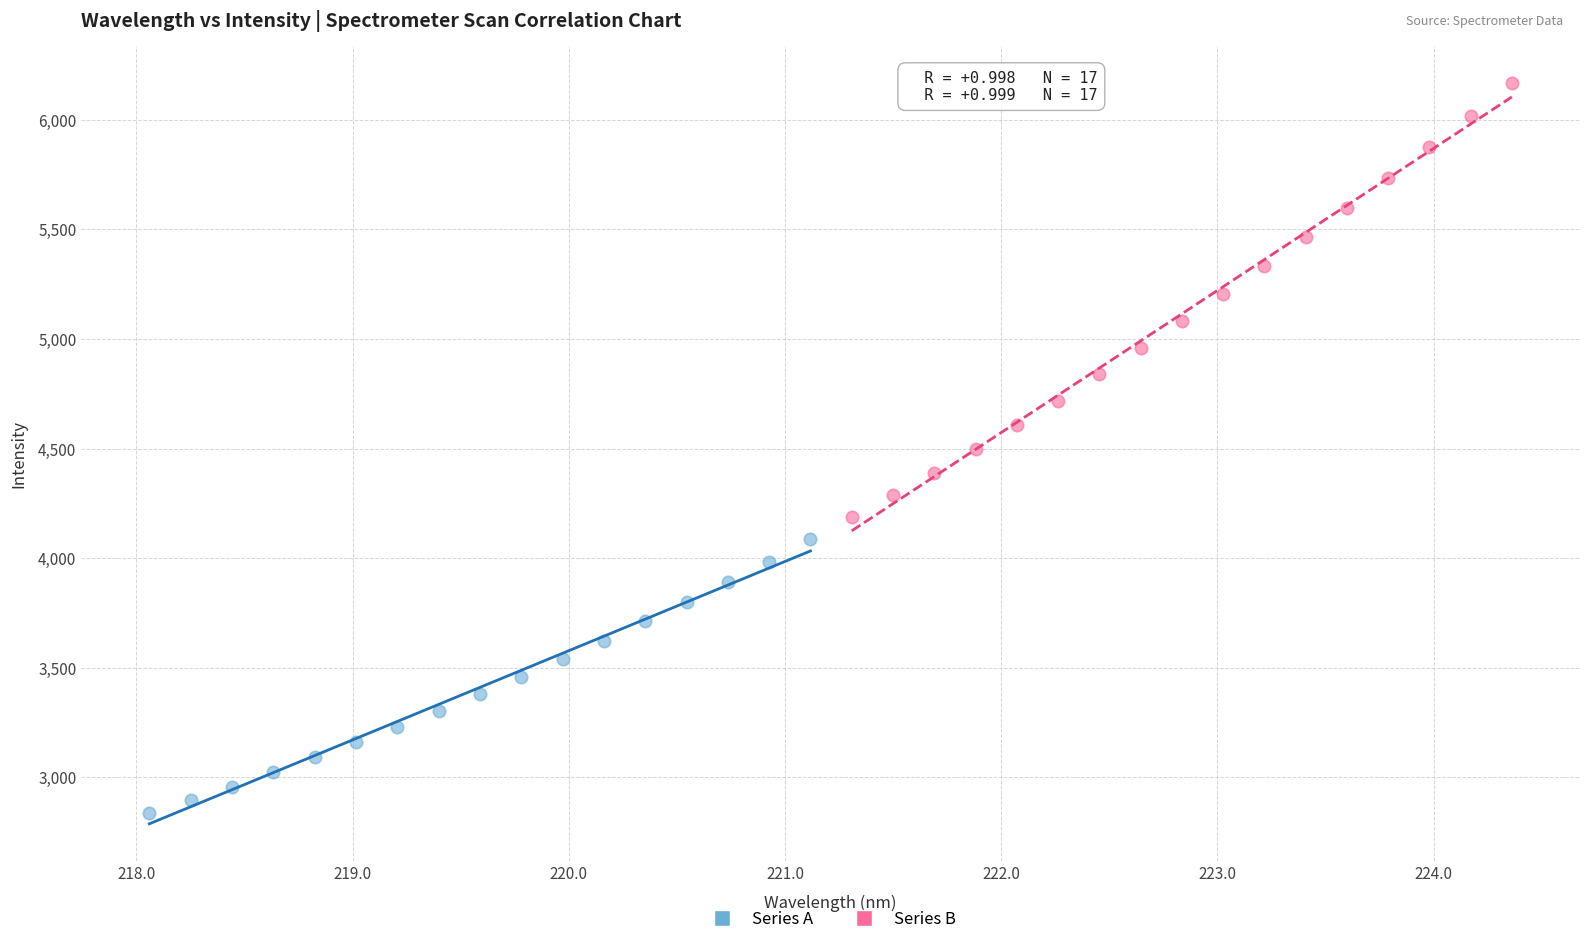

Which series contains the highest Y value?

Series B